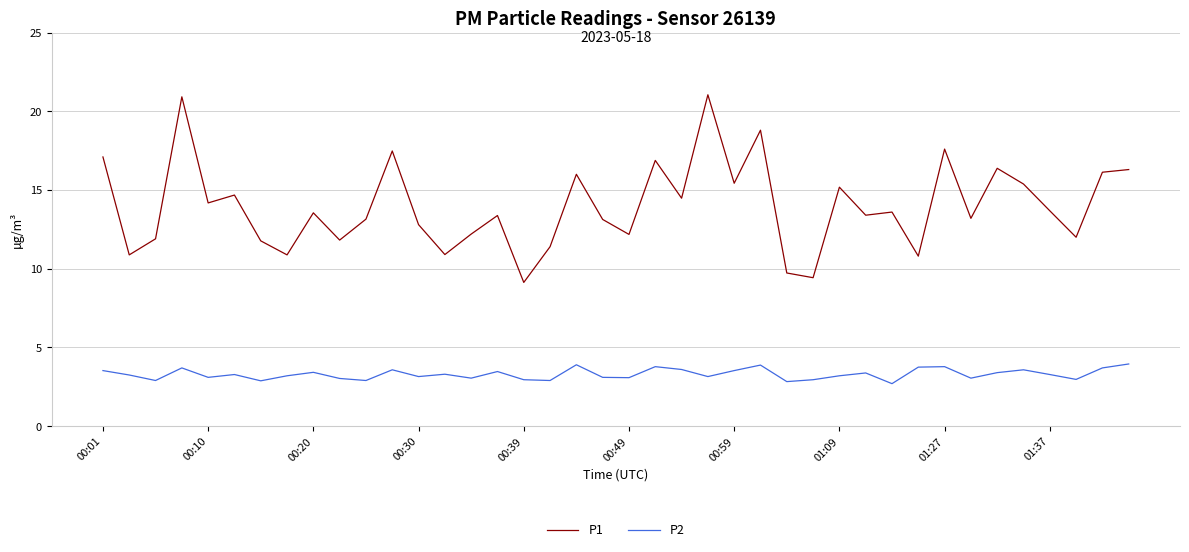

What are all the series names shown in the legend?

P1, P2